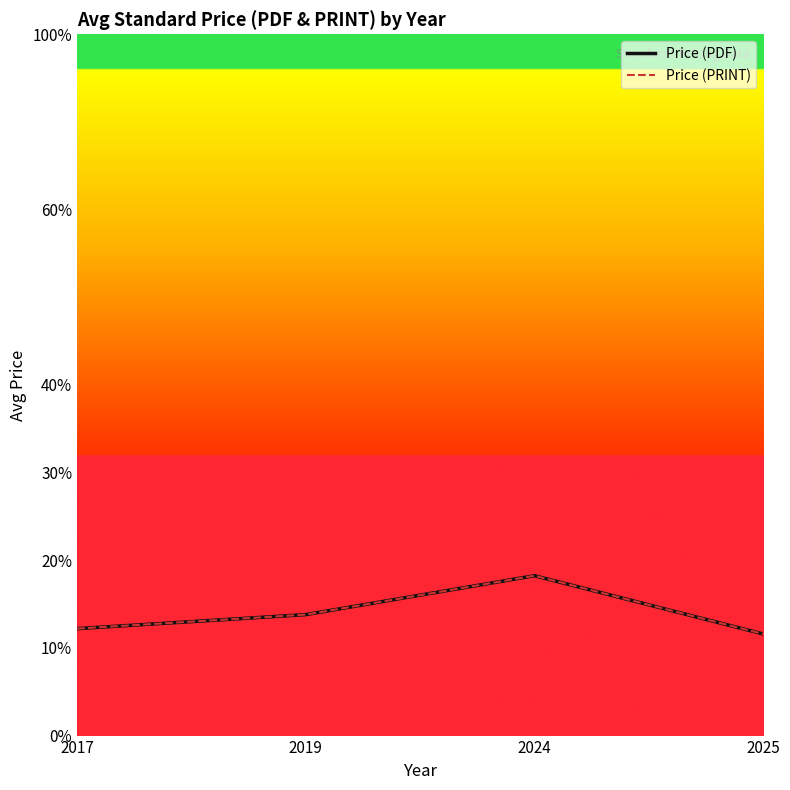

At how many categories does at least one series exceed 60?

1